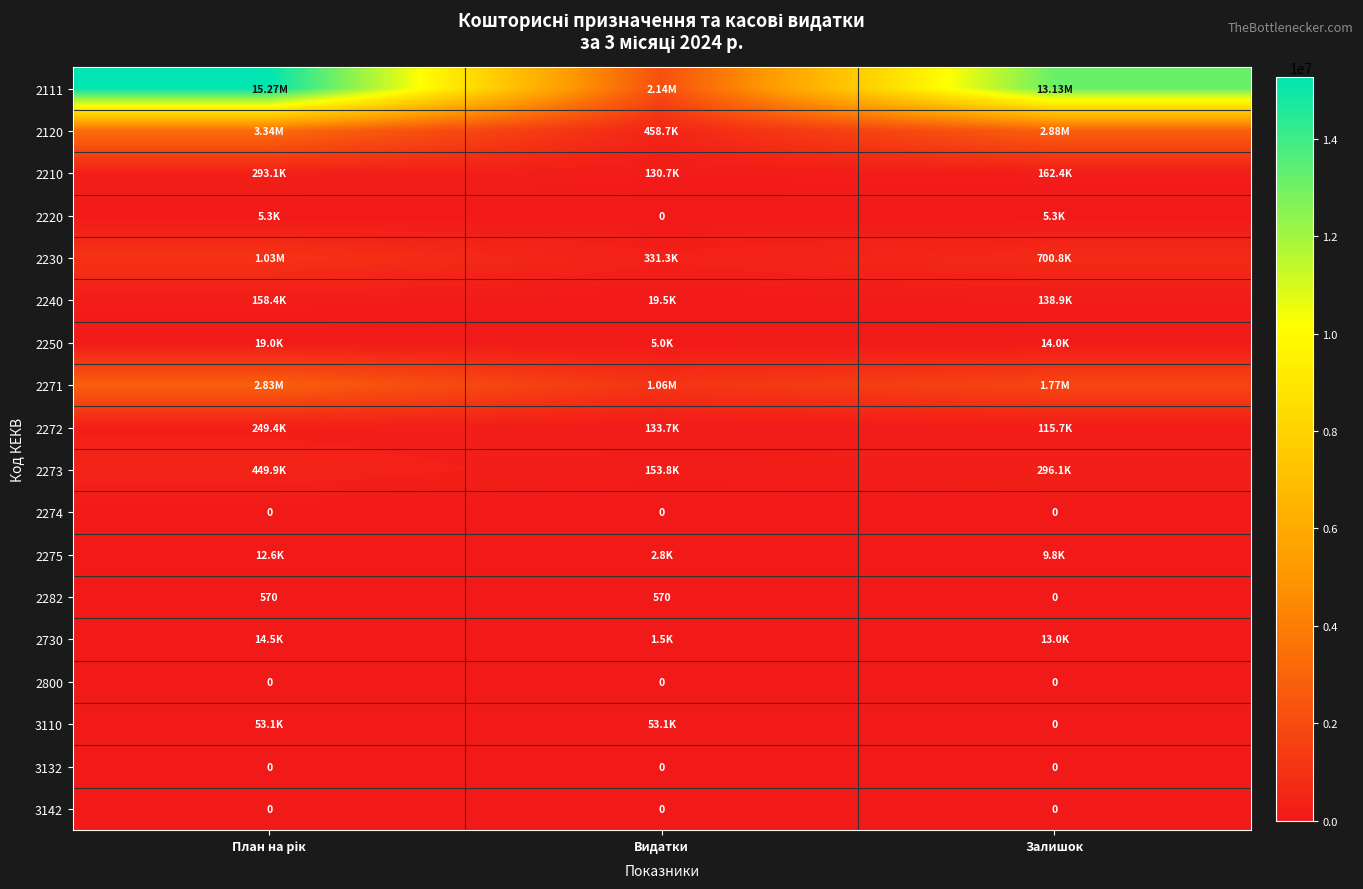

Which series has the widest spread of values?

2111